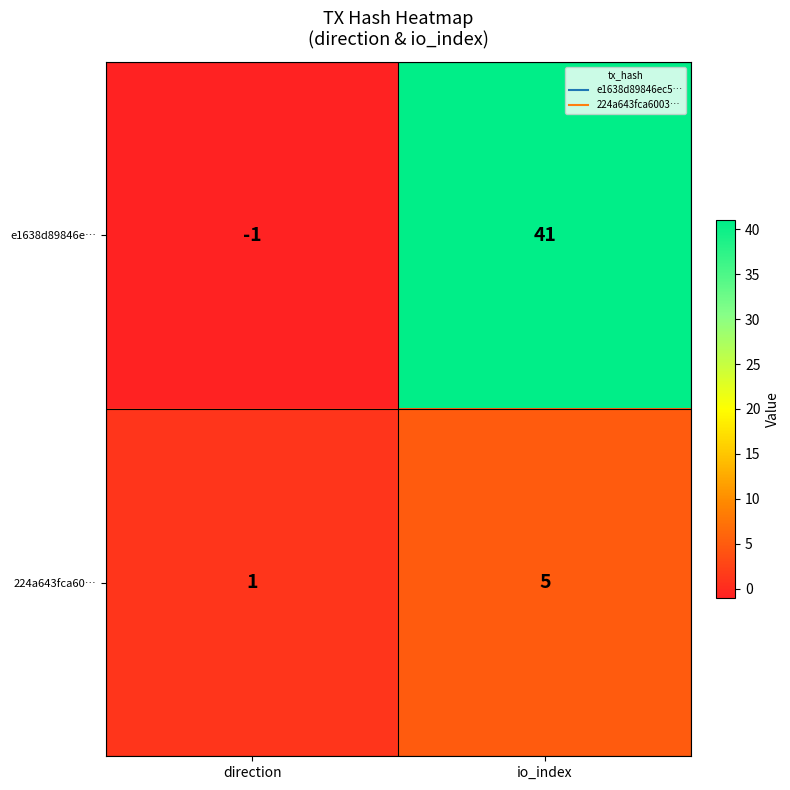

Reading right to left, transcribe all the data shown in this chart.

e1638d89846e…: 41	-1
224a643fca60…: 5	1